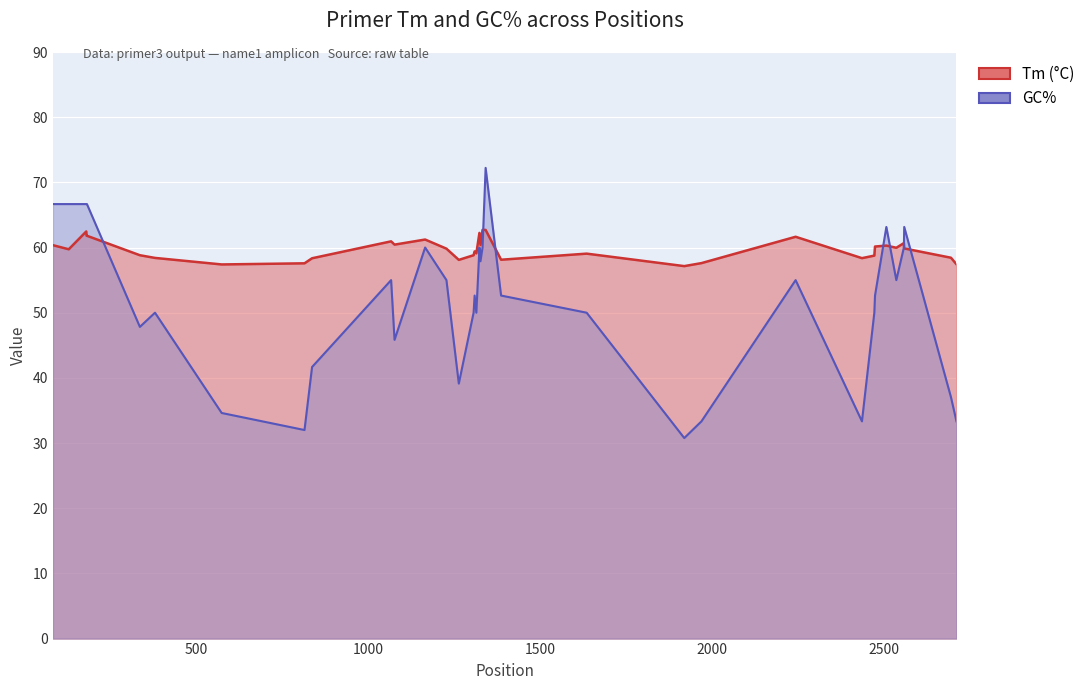

The GC% series shows 109.5 at 82. True or false?

False